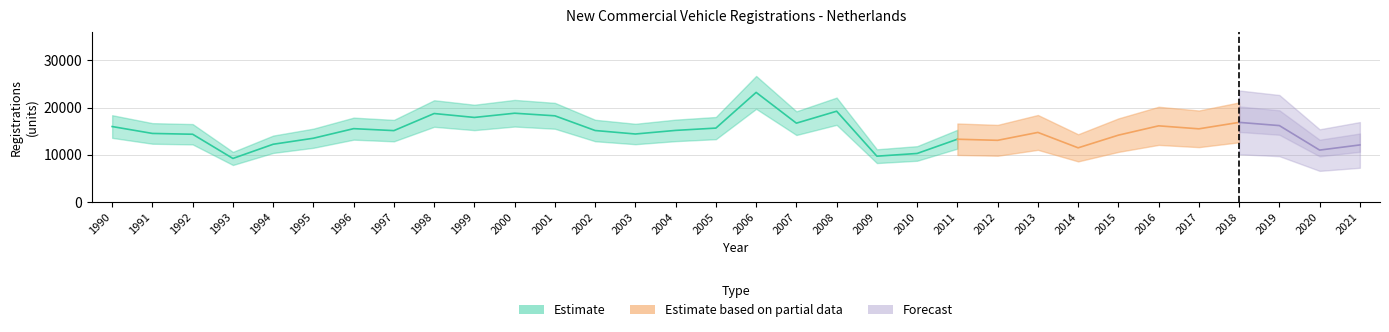

Which label corresponds to the smallest value in the chart?

1993